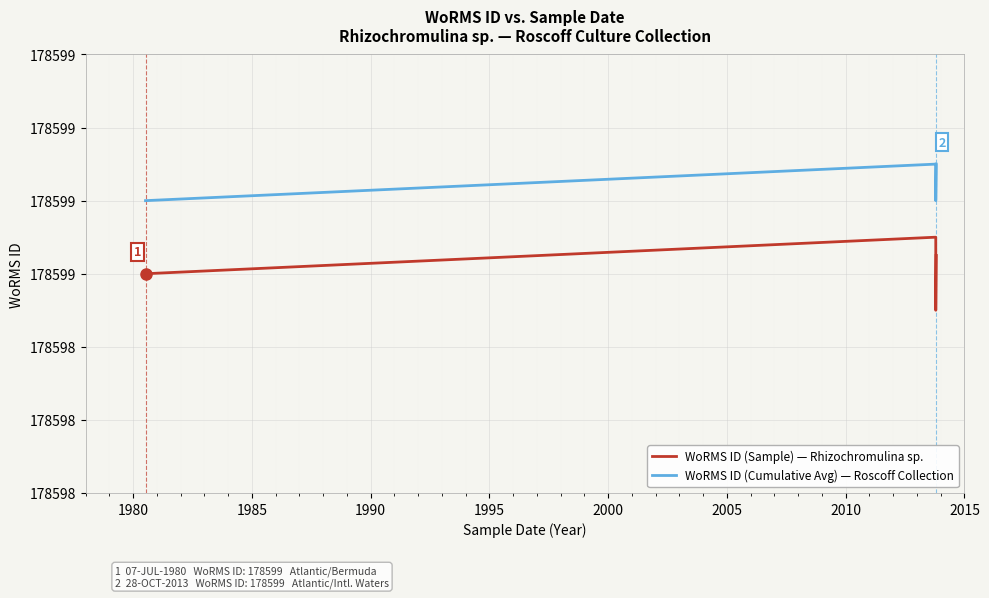

Which series has the widest spread of values?

WoRMS ID (Sample) — Rhizochromulina sp.